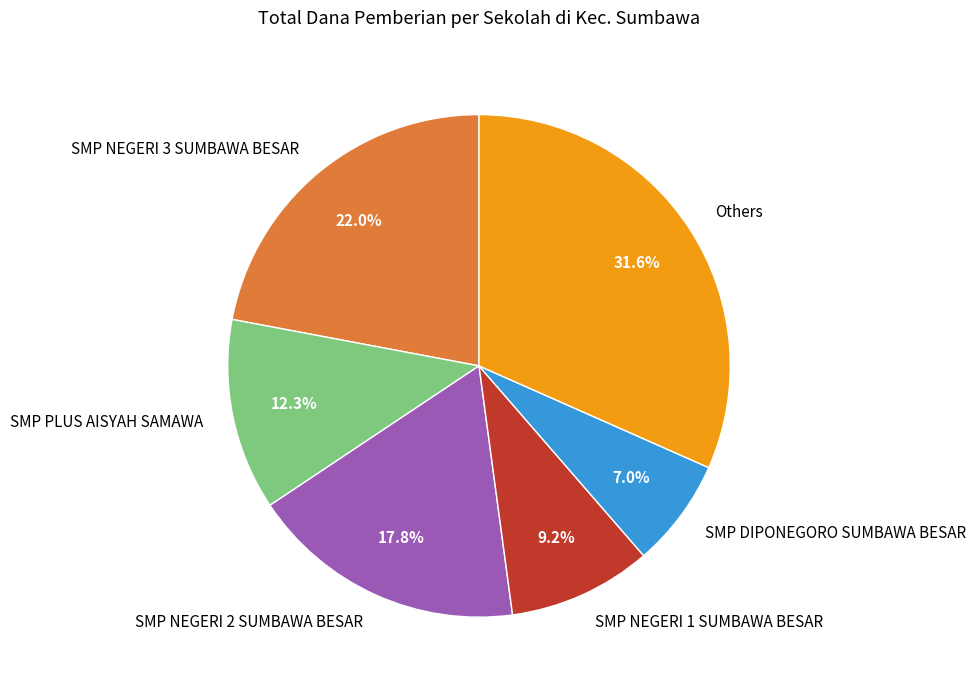

What is the ratio of the value at SMP PLUS AISYAH SAMAWA to the value at SMP NEGERI 3 SUMBAWA BESAR?

0.6